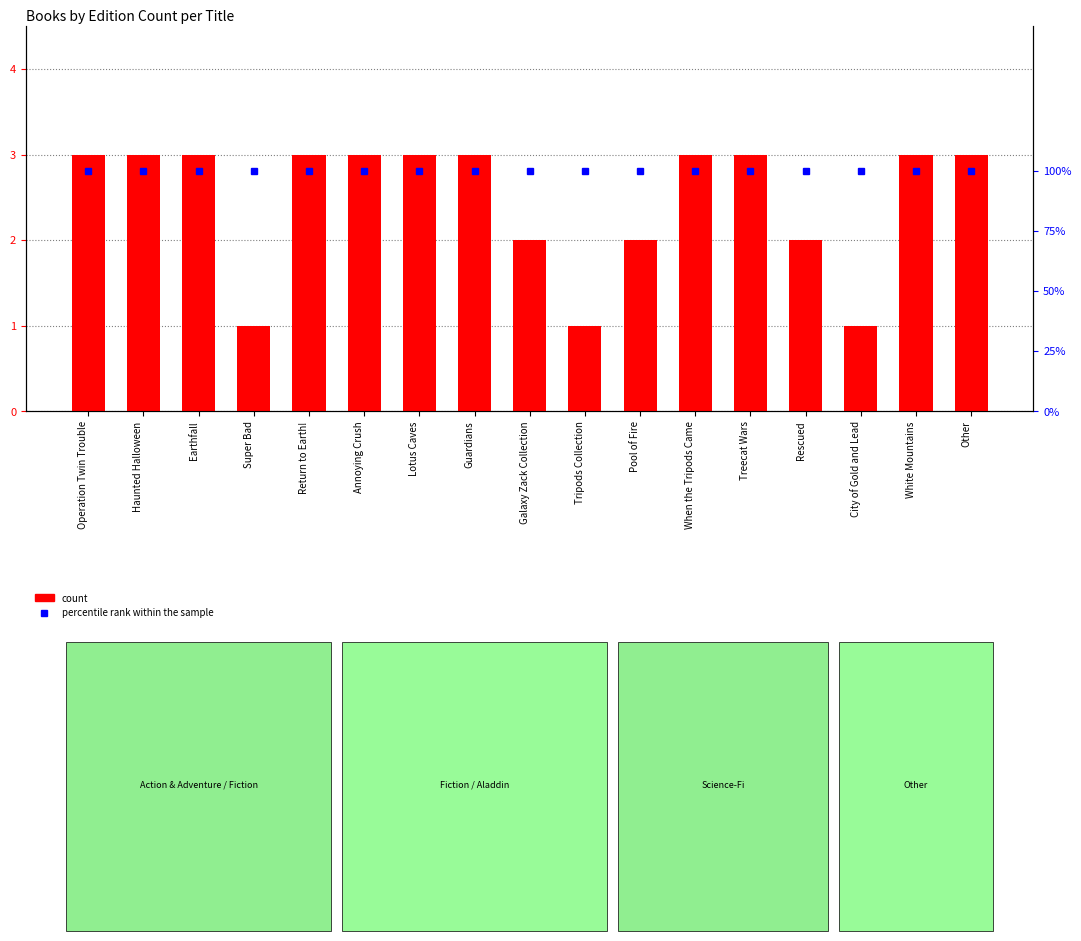

At how many categories does at least one series exceed 2?

11